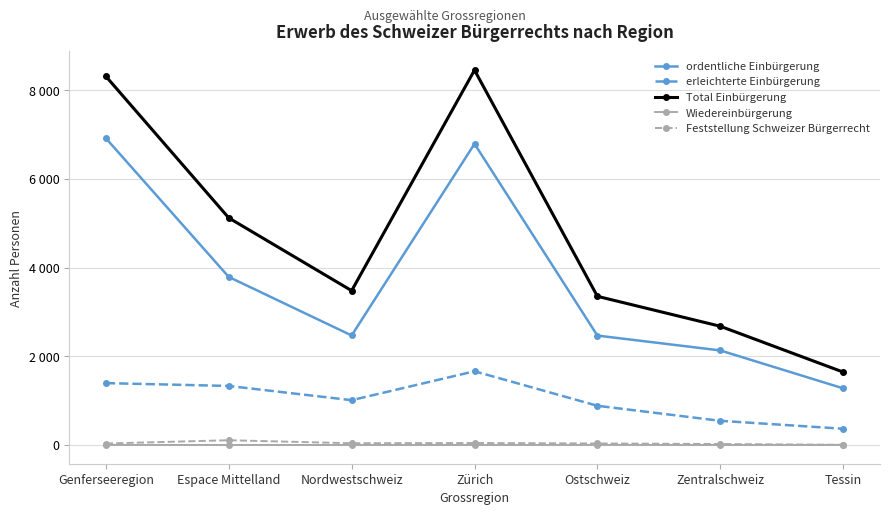

Which series has the widest spread of values?

Total Einbürgerung